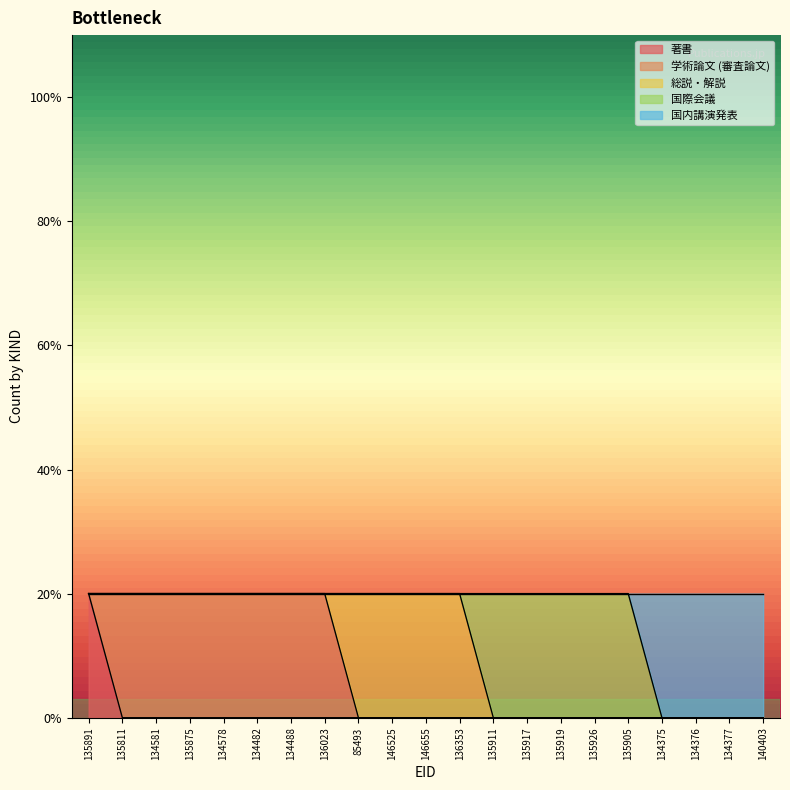

At 134488, list the series in order from smallest to largest.

著書, 総説・解説, 国際会議, 国内講演発表, 学術論文 (審査論文)